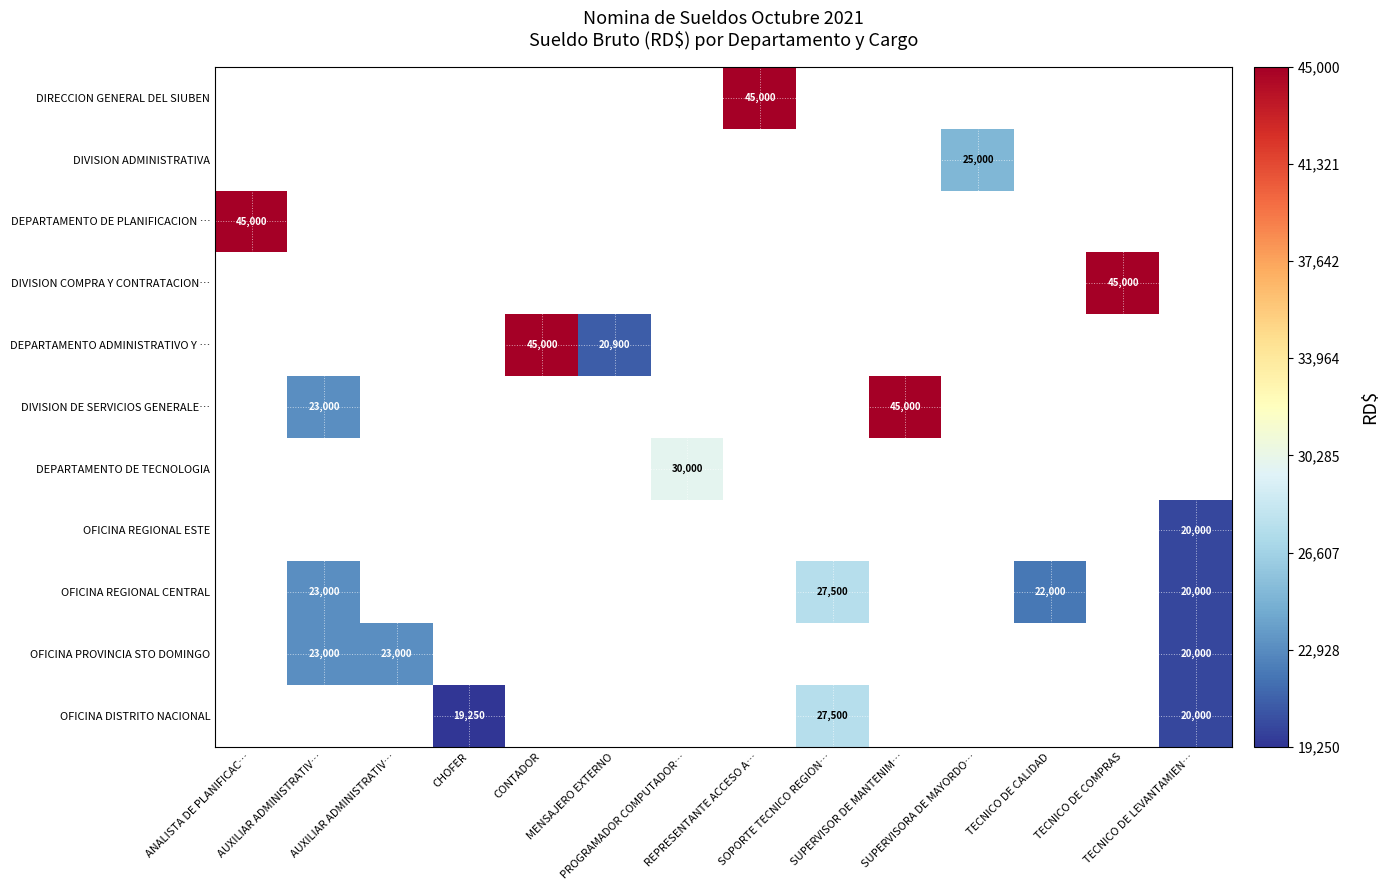

At which category does the chart reach its minimum across all series?

CHOFER